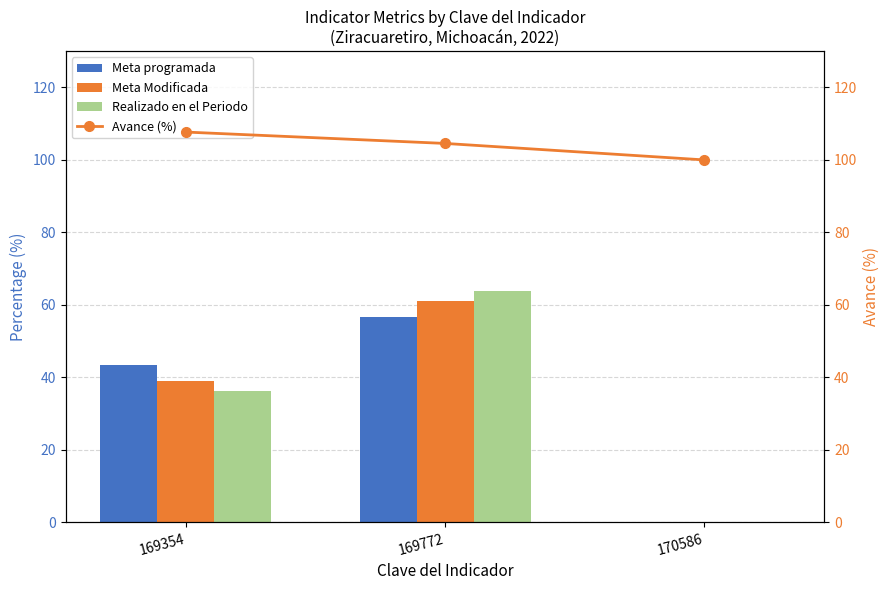

Between 169772 and 169354, which is larger?

169772